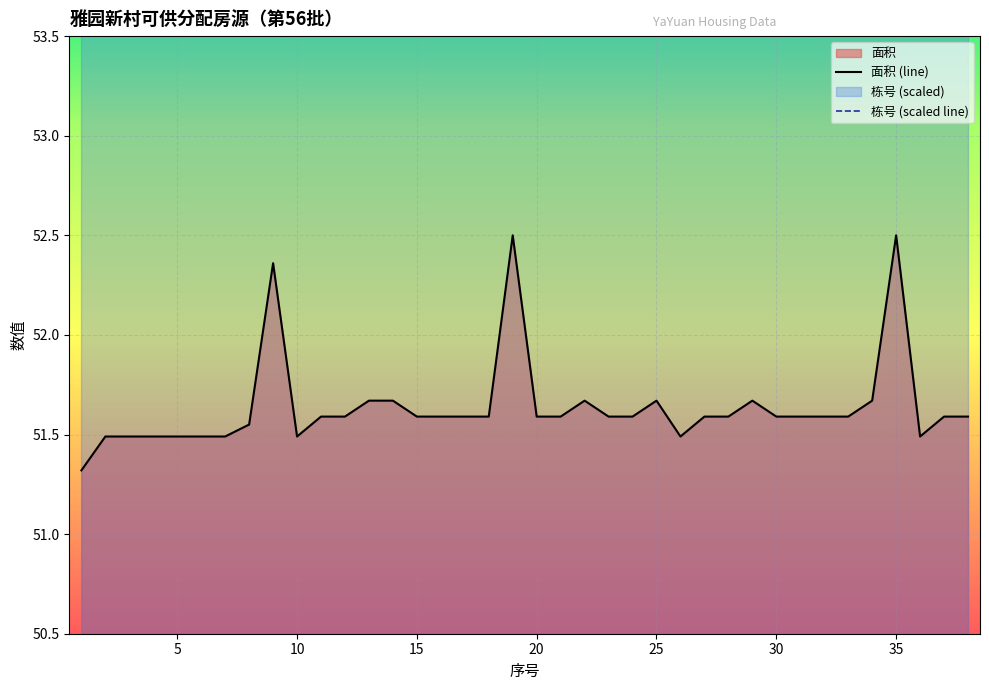

Rank the series by their average value, from highest to lowest.

栋号 (scaled line), 面积 (line)